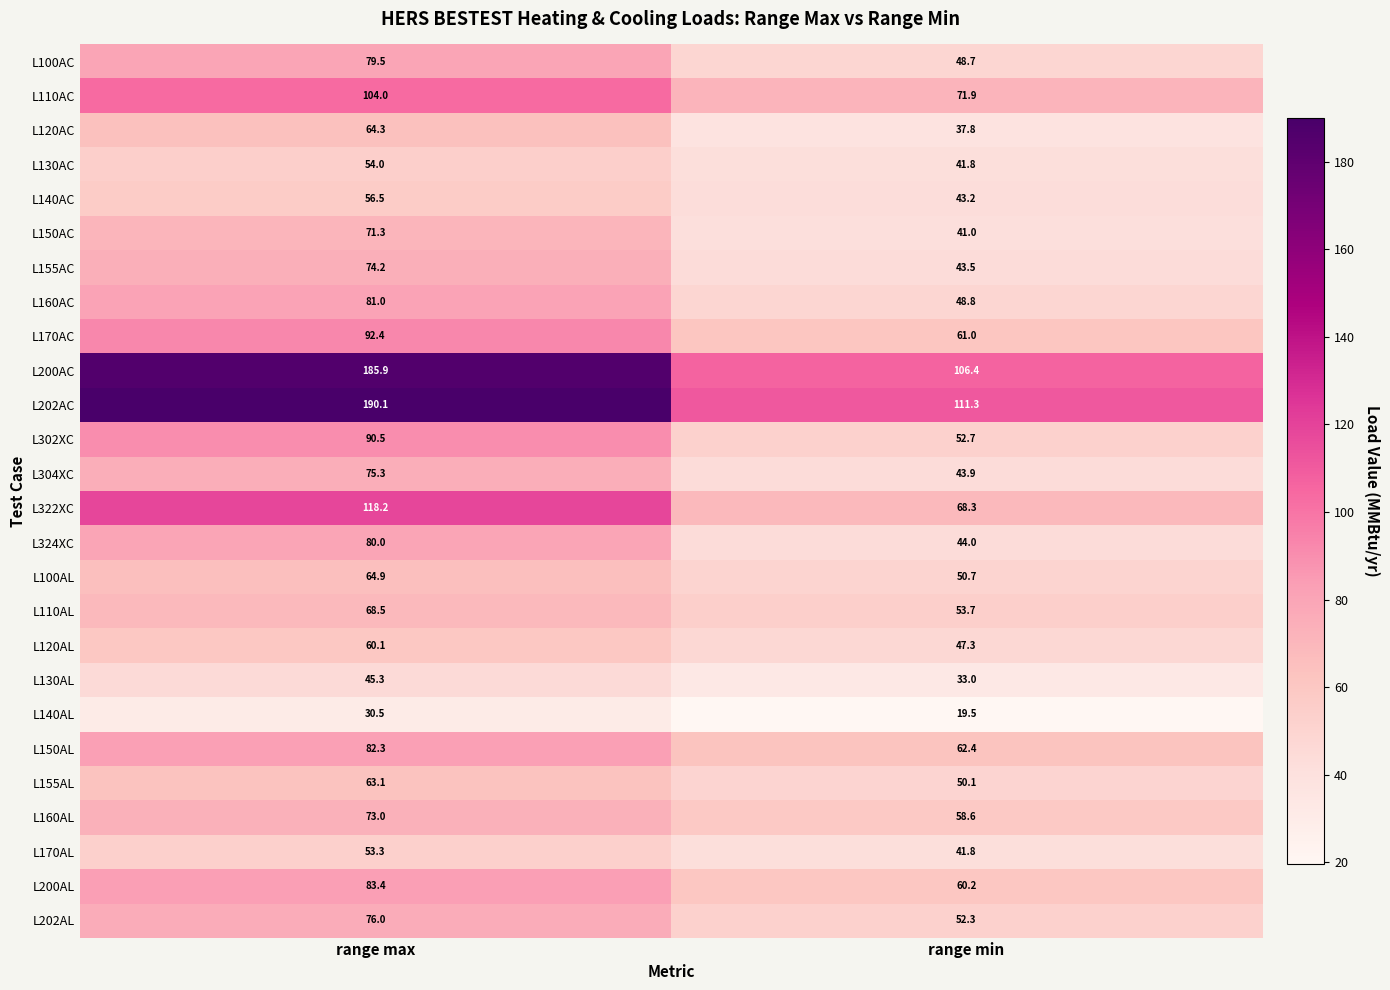

How many categories are shown in the chart?

2